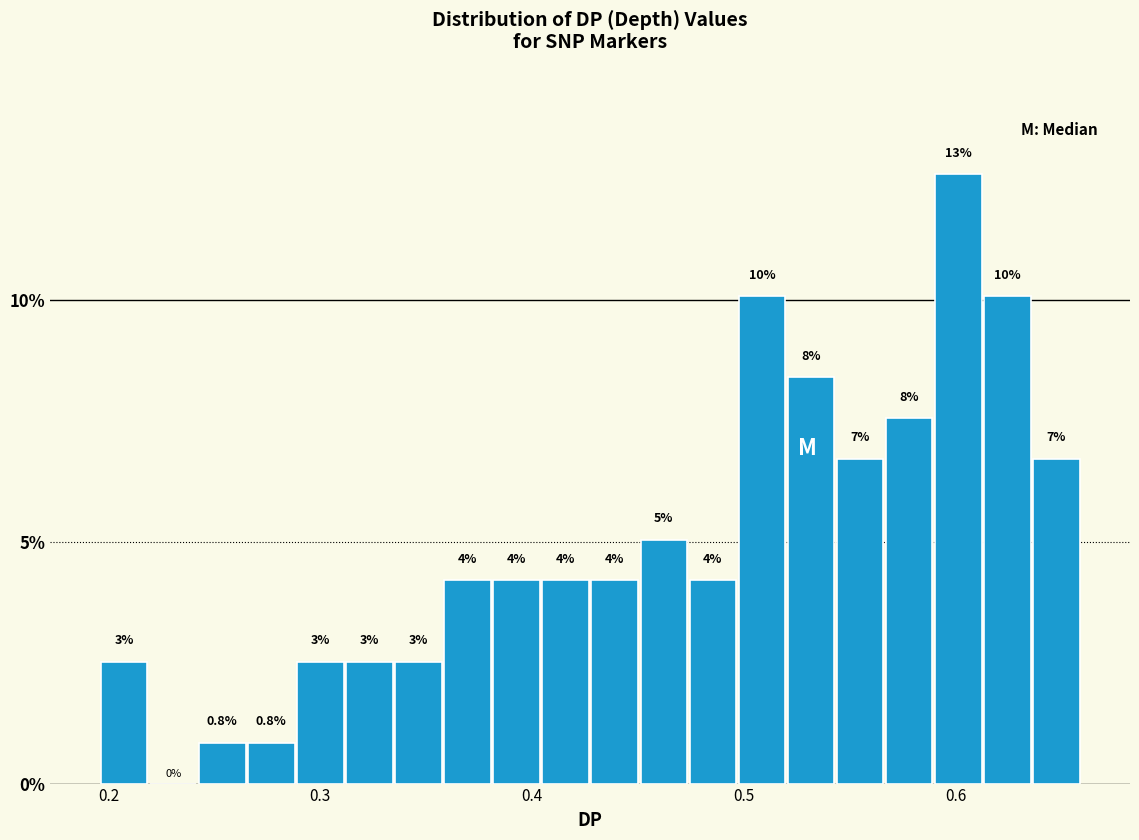

Read against the x-axis, roughly where is the centre of the tallest bar?

0.60